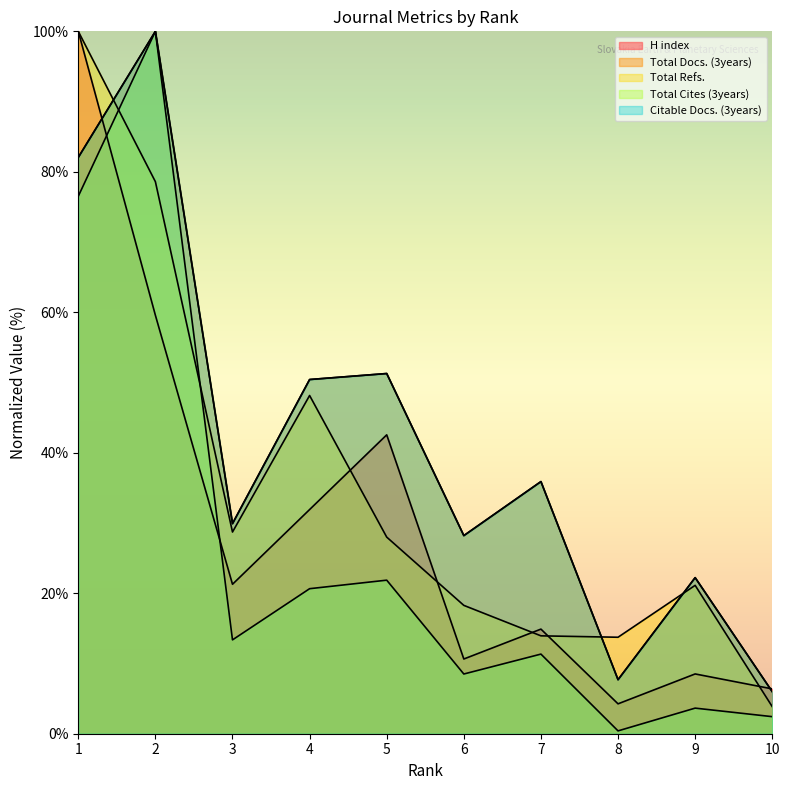

Is it true that H index equals 31.9 at 4?

True